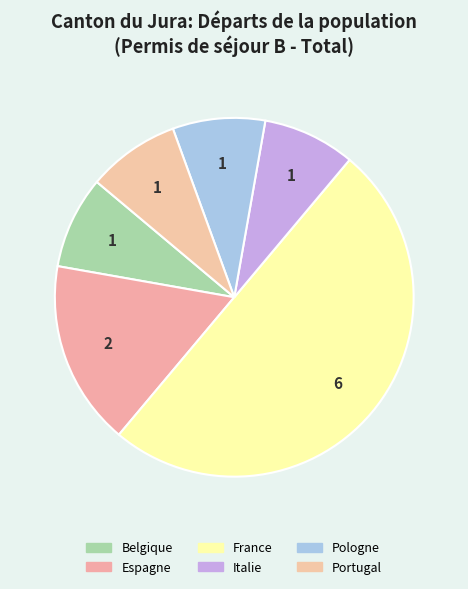

How many slices are in this pie chart?

6